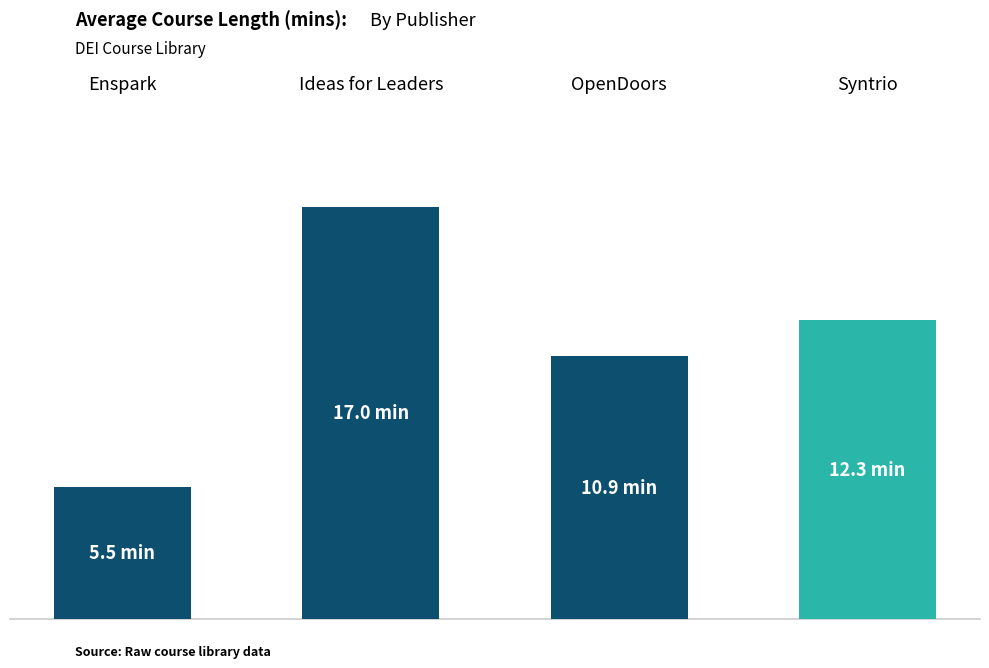

What is the maximum value shown in the chart?

17.0